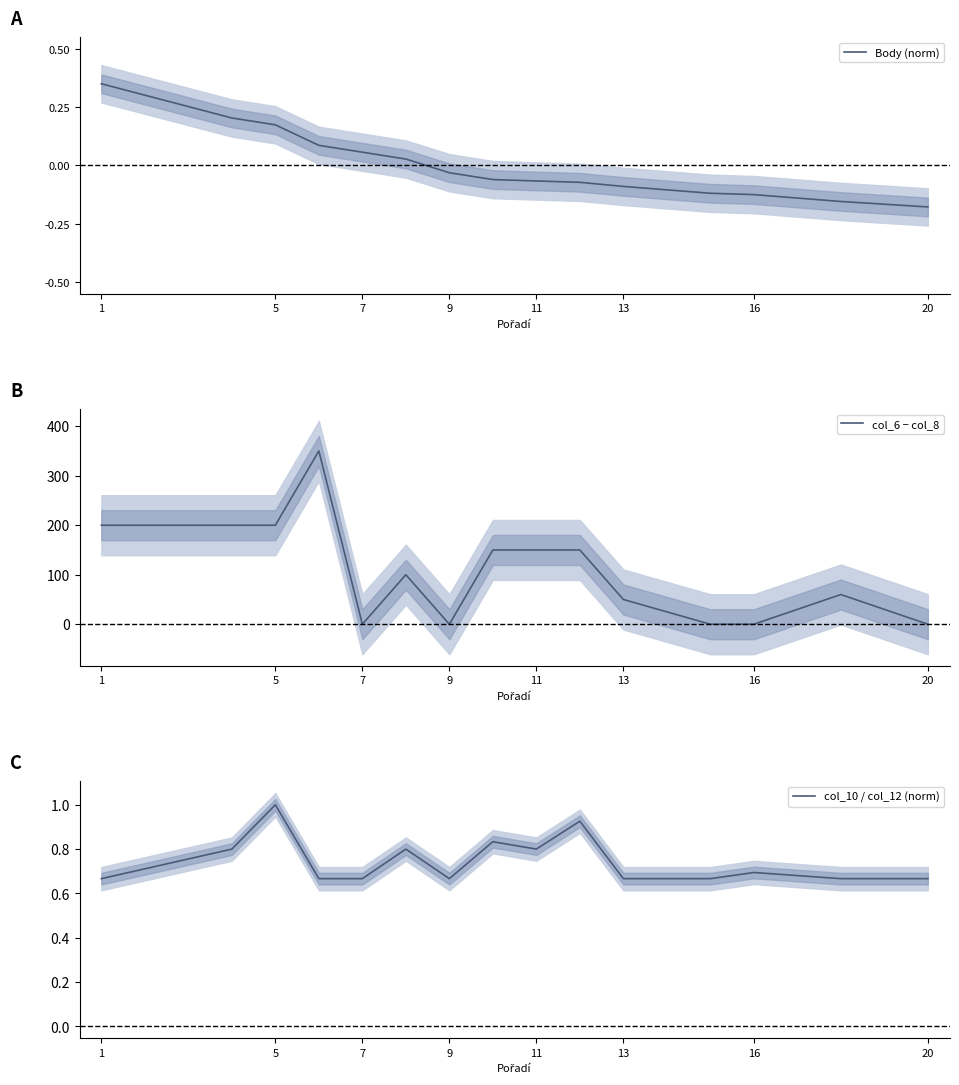

What is the difference between the col_6 − col_8 values at 7 and 9?

0